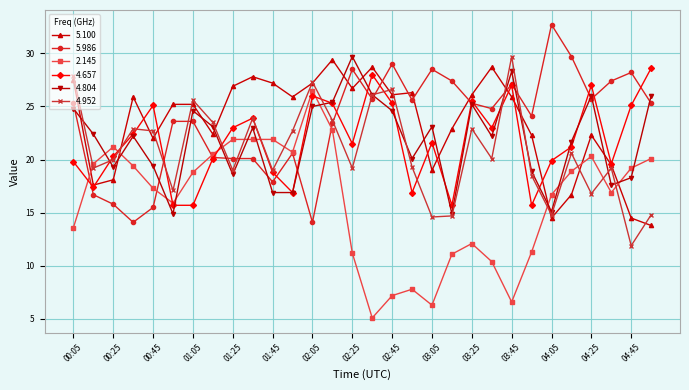

Which series has the largest range (max minus min)?

2.145